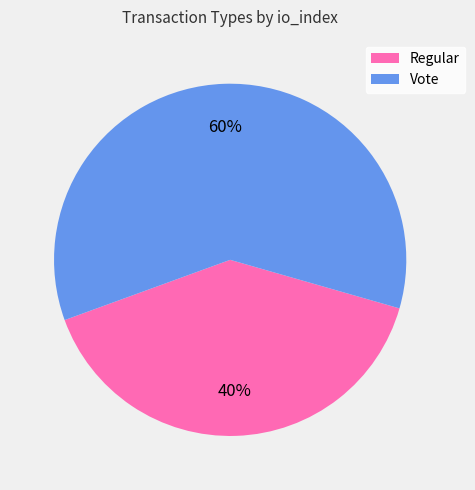

What is the ratio of the value at Regular to the value at Vote?

0.7